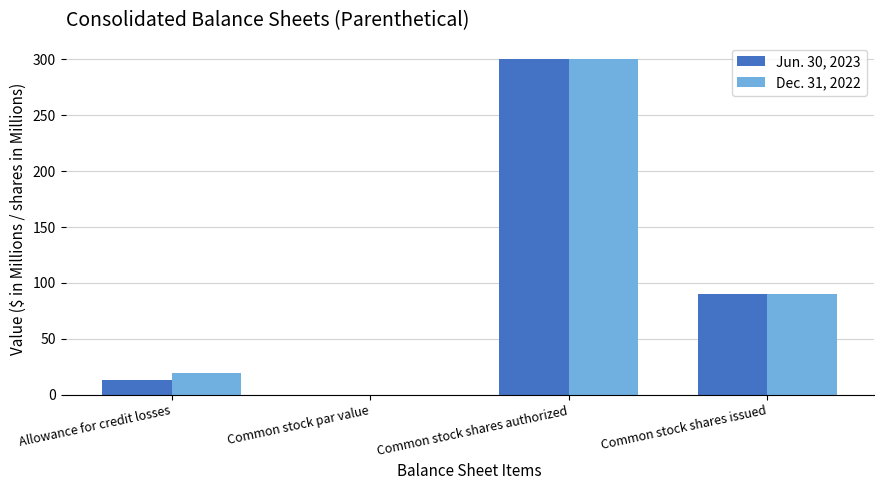

What is the maximum value for Jun. 30, 2023?

300.0